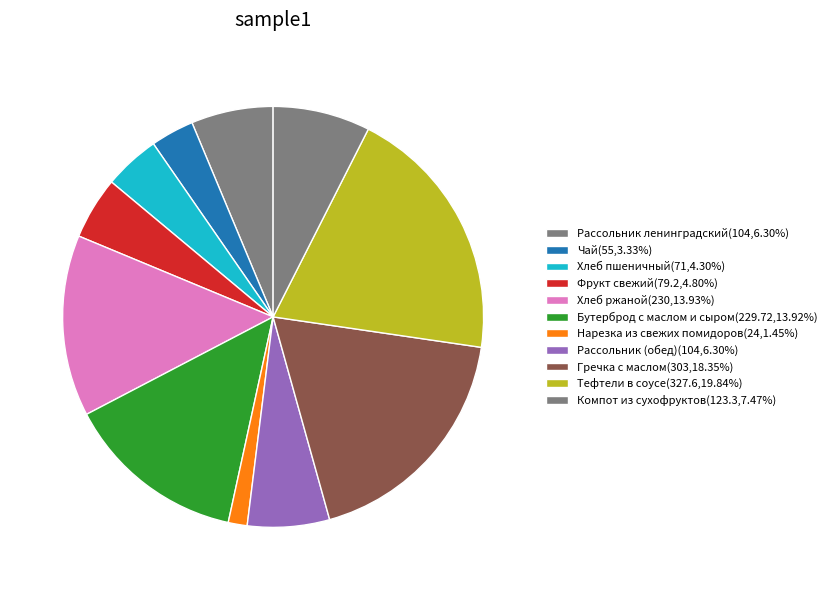

Count the number of slices in the pie.

11